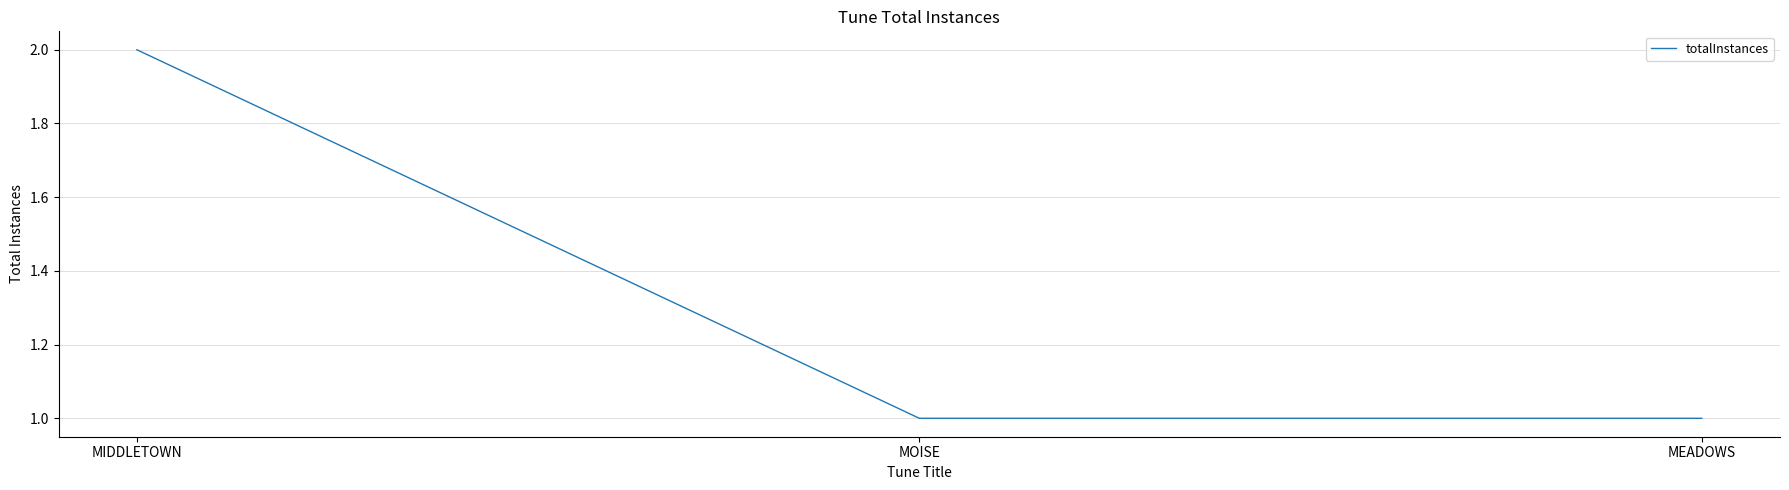

Reading right to left, transcribe all the data shown in this chart.

1	1	2